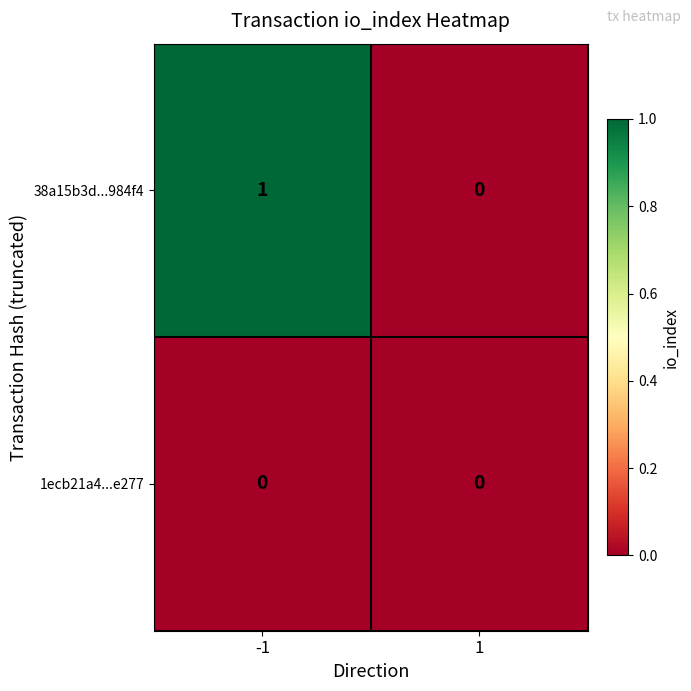

At -1, list the series in order from largest to smallest.

38a15b3d...984f4, 1ecb21a4...e277